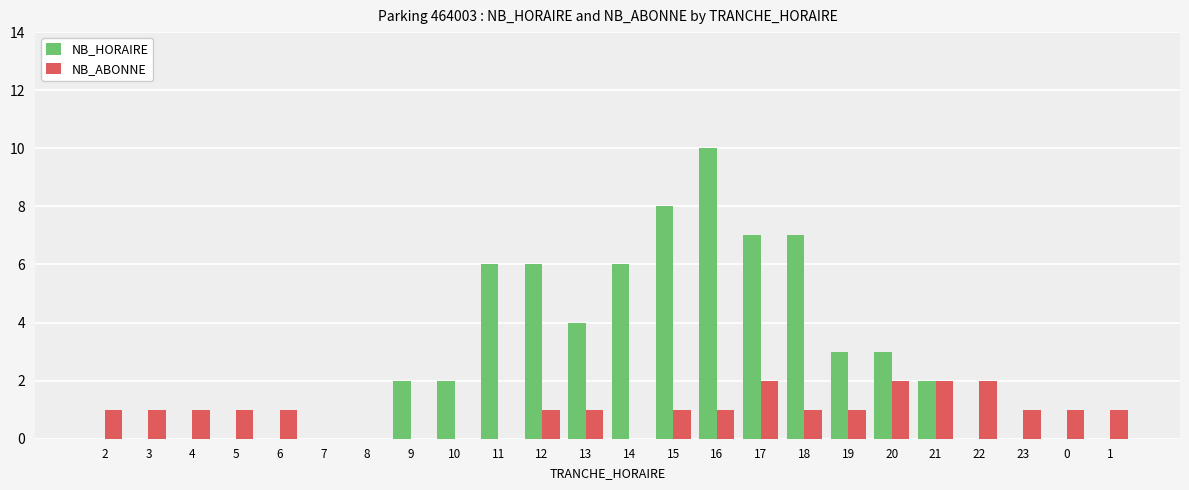

What is the total value across all series at 20?

5